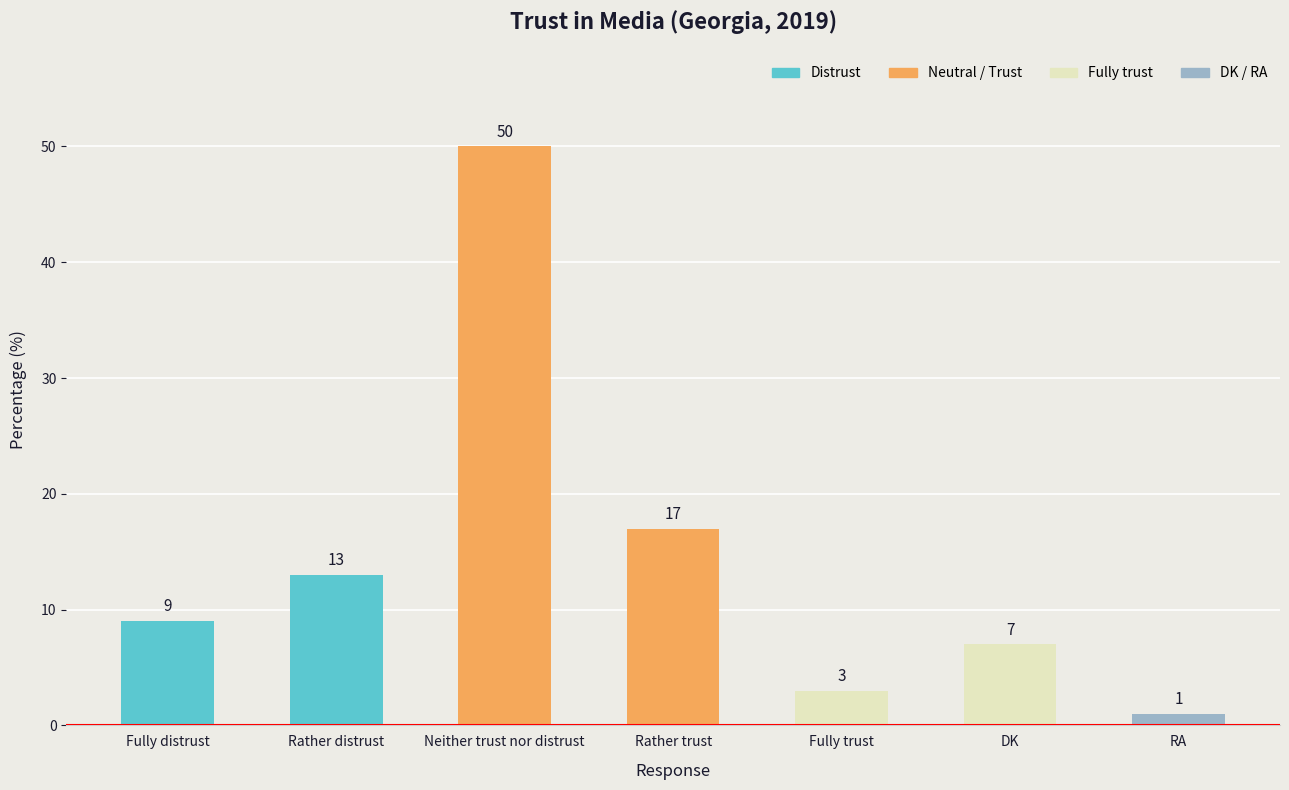

How many values are below 9?

3